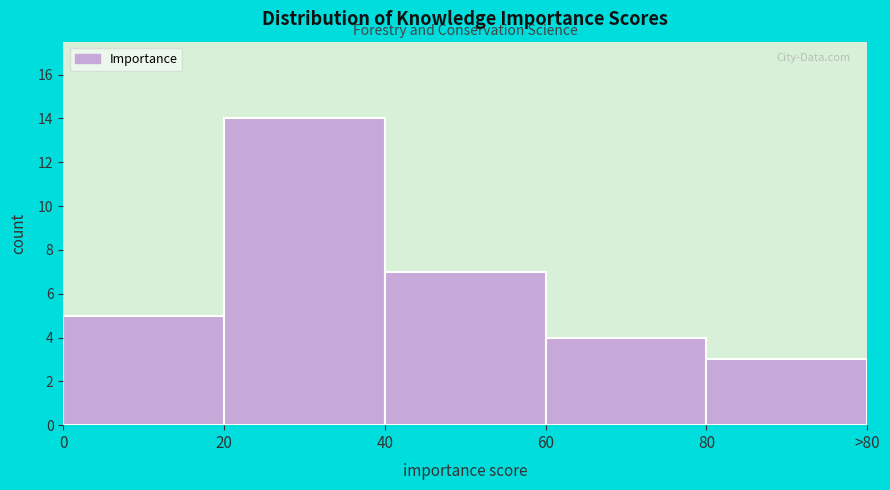

Reading left to right, what are all the values shown in this chart?

5	14	7	4	3